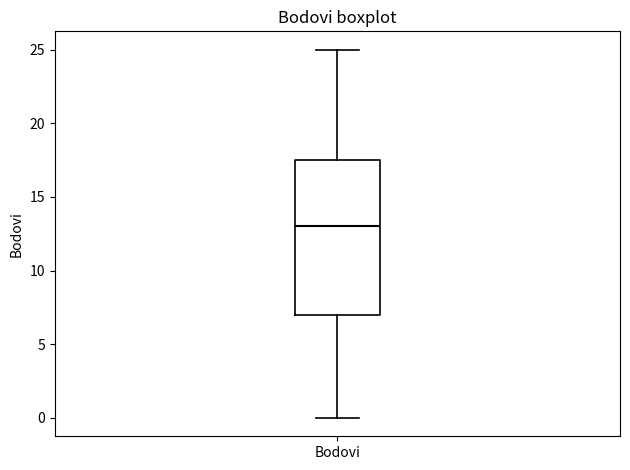

Transcribe this box plot: give where the median line is, the range the box spans, and where the two whiskers end, as read against the y-axis. The values are not printed on the chart, so give them approximately, as read against the axis.

median 13.0, box 7.0 to 17.5, whiskers 0.0 to 25.0